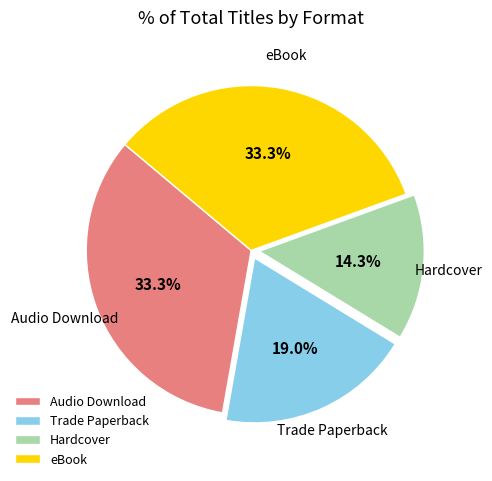

Which category has the smallest portion of the pie?

Hardcover